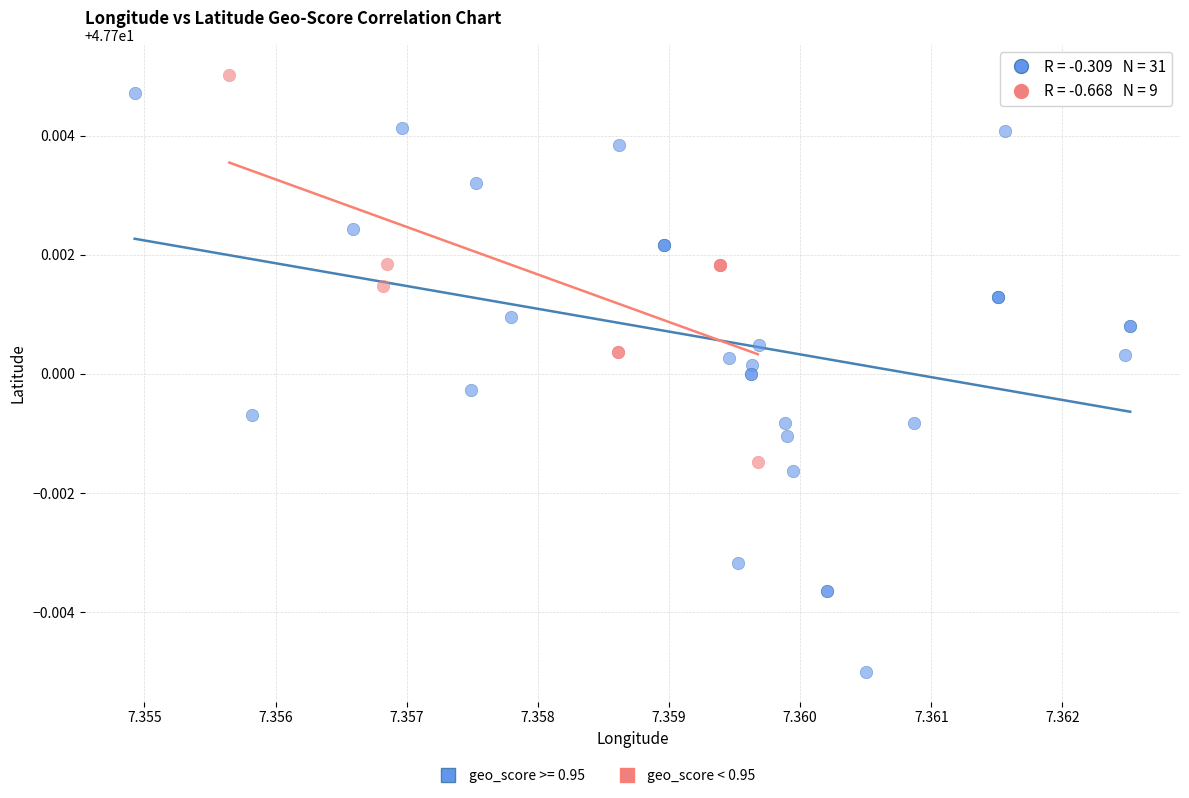

Which series contains the lowest Y value?

geo_score >= 0.95